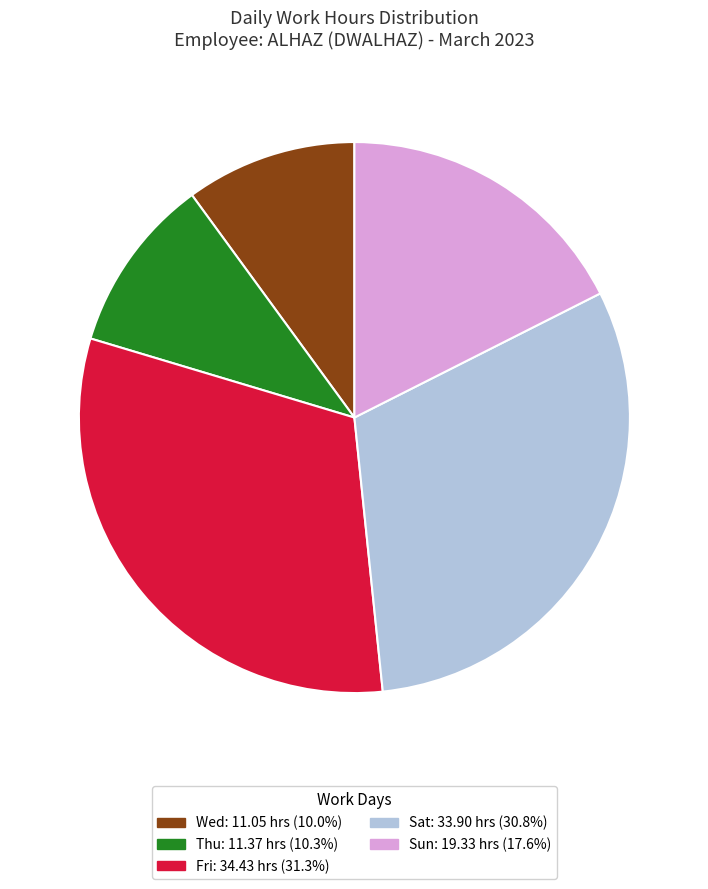

Is there a majority slice in this chart?

No